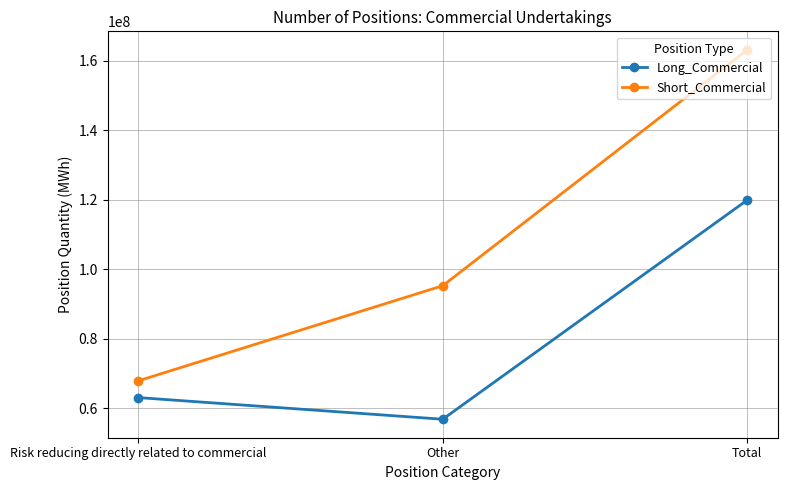

Which label corresponds to the smallest value in the chart?

Other